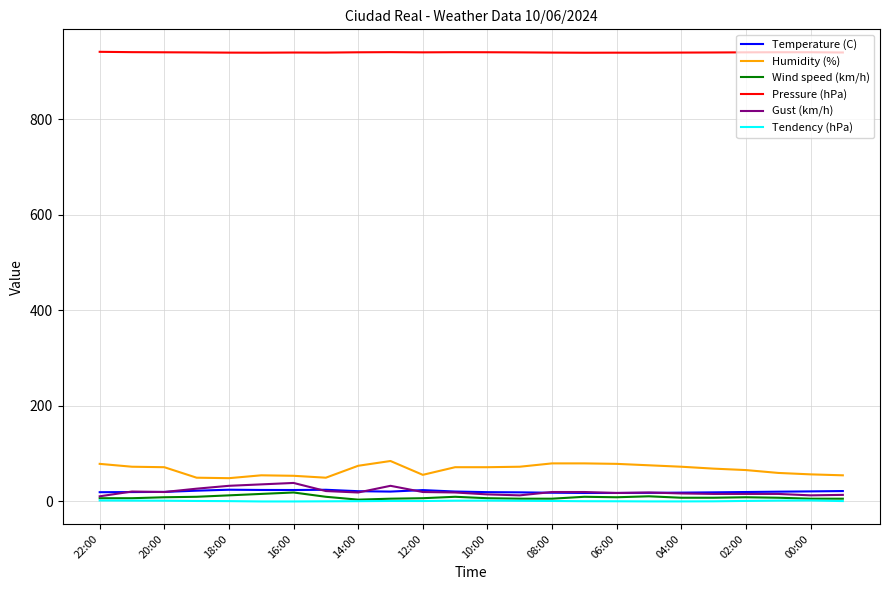

Which series has the largest total across all categories?

Pressure (hPa)